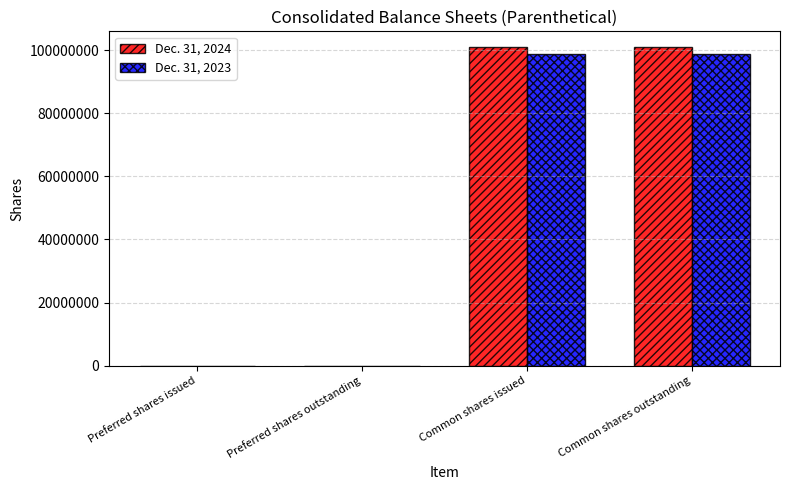

Between Preferred shares outstanding and Common shares outstanding, which series saw the biggest shift?

Dec. 31, 2024